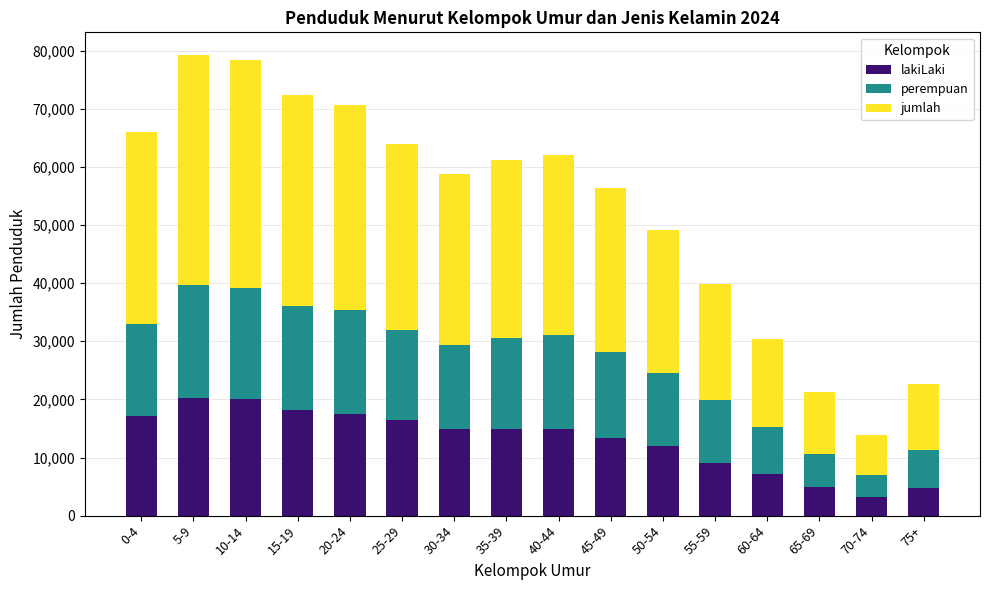

What is the difference between the second highest and minimum values in the lakiLaki series?

16894